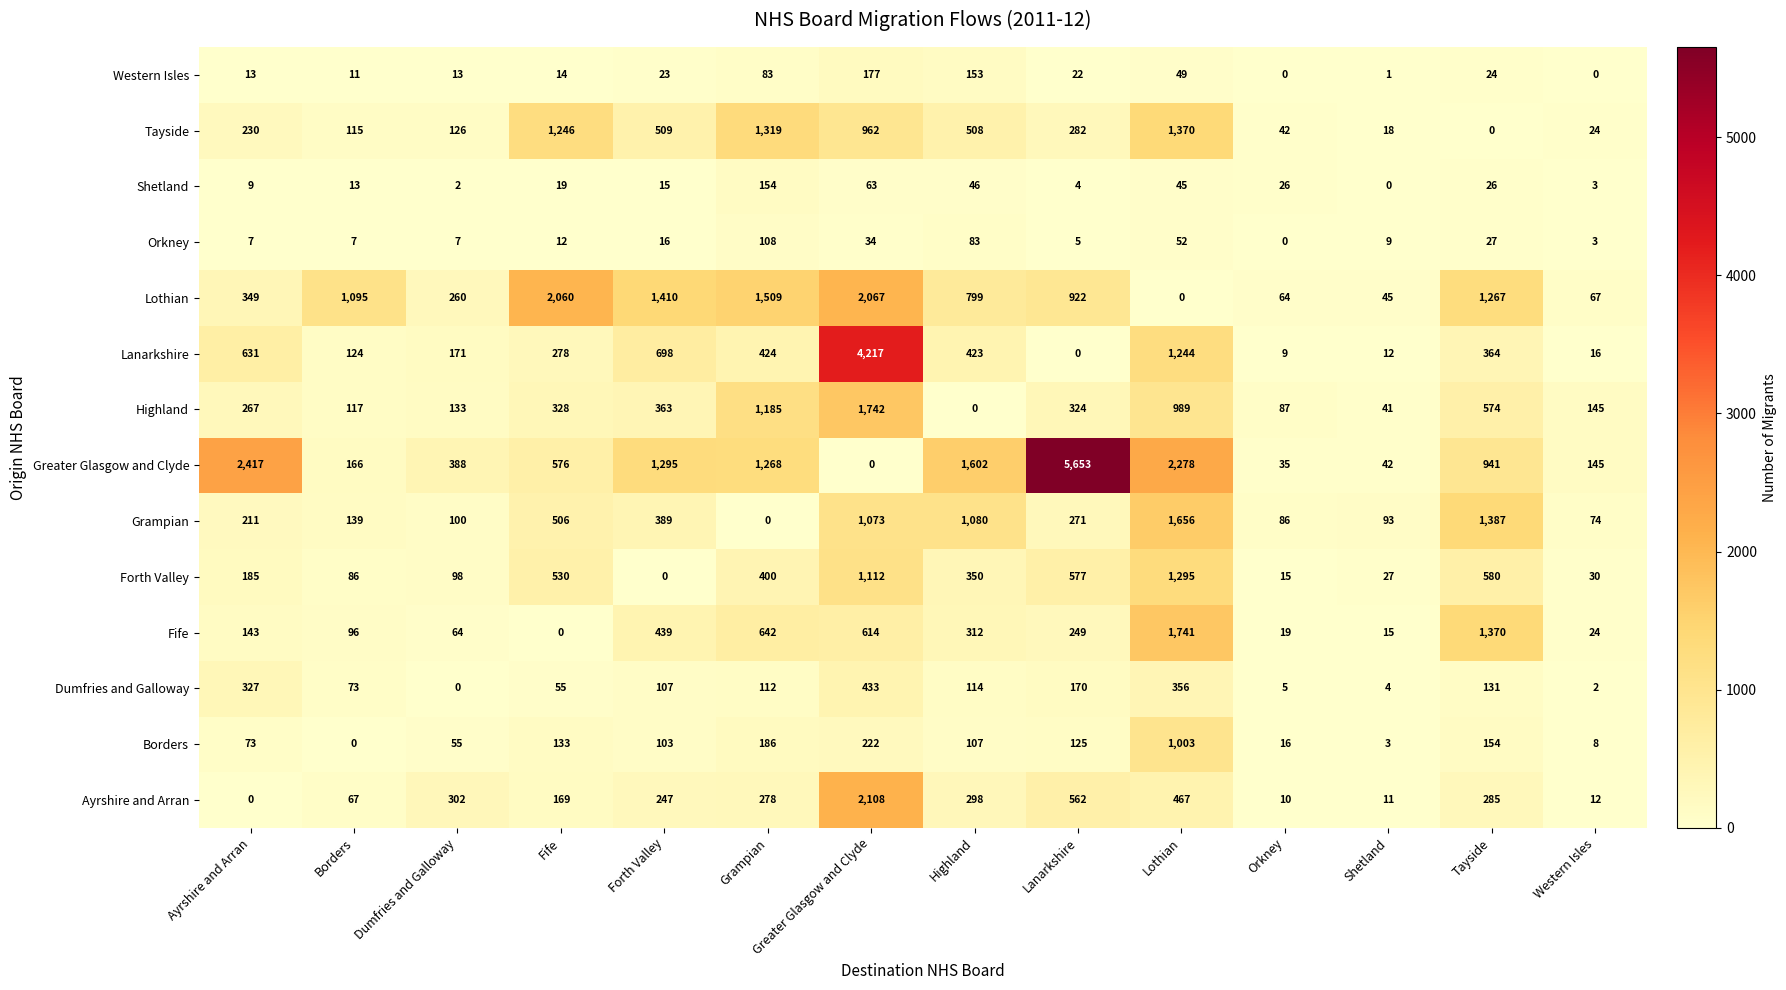

At which category does the chart reach its peak across all series?

Lanarkshire